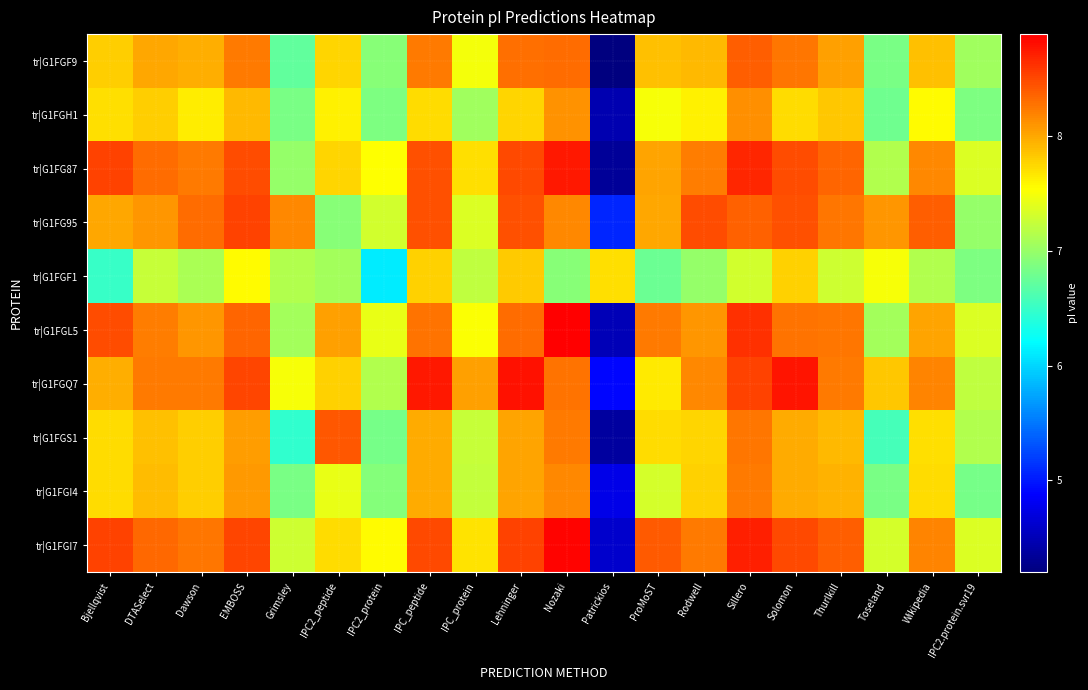

Between EMBOSS and Thurlkill, which is larger?

EMBOSS